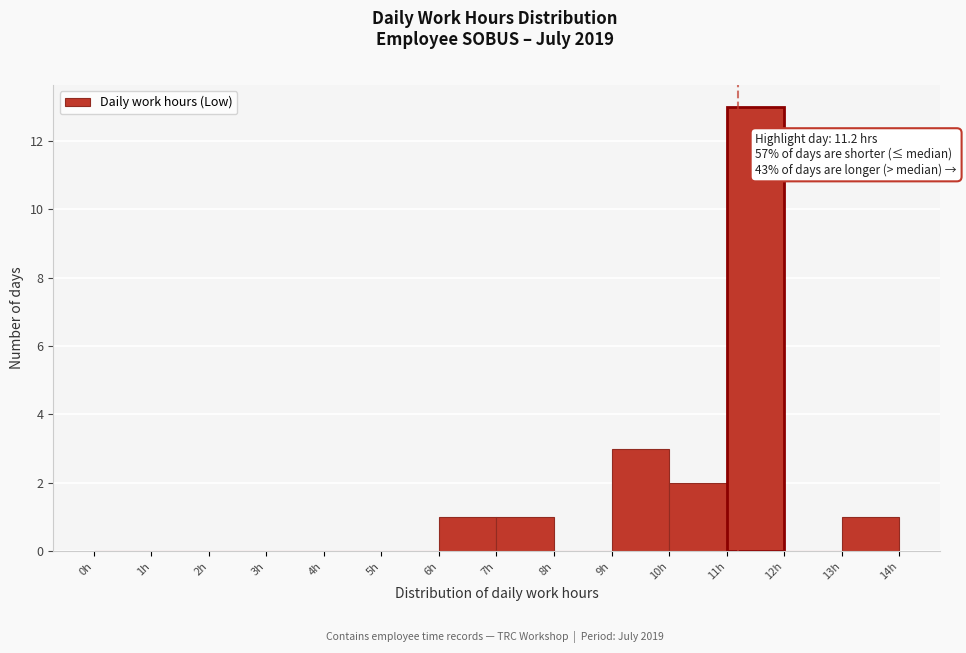

Which range on the x-axis has the tallest bar?

11 to 12